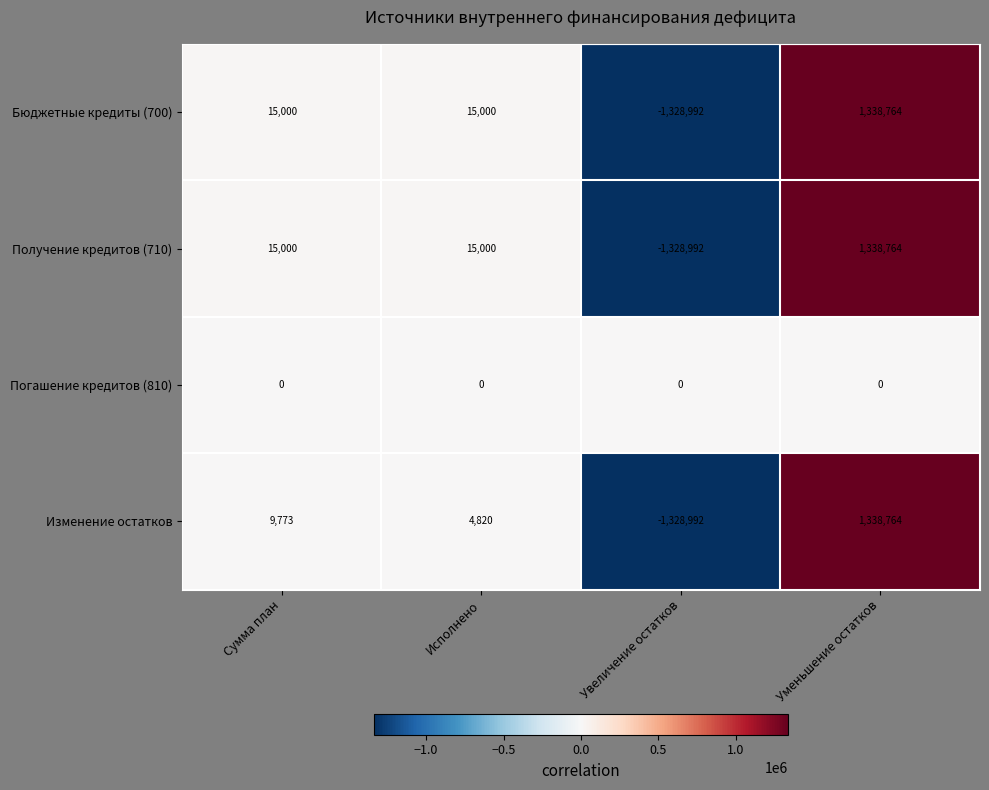

What is the difference between the highest and lowest values at Уменьшение остатков?

1338764